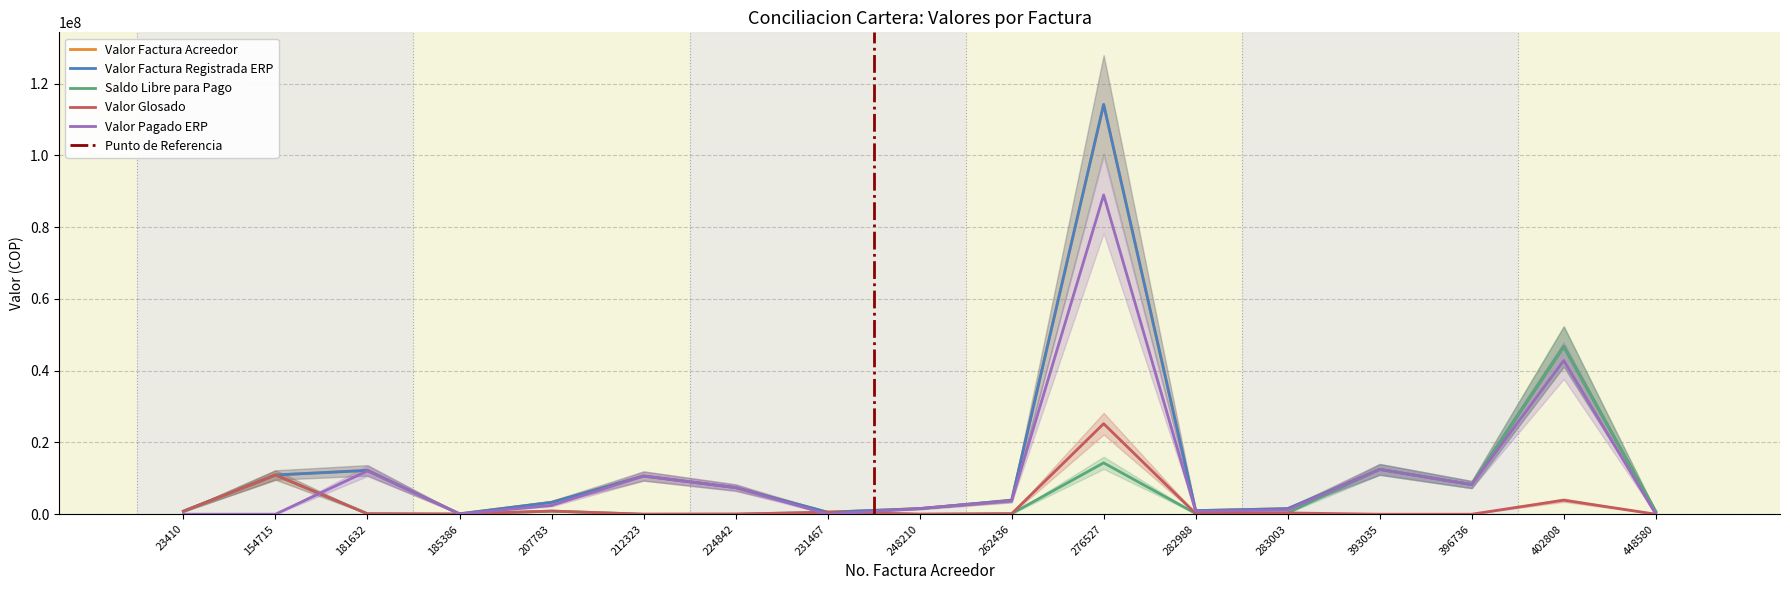

True or false: Saldo Libre para Pago and Valor Factura Acreedor intersect in this chart.

False